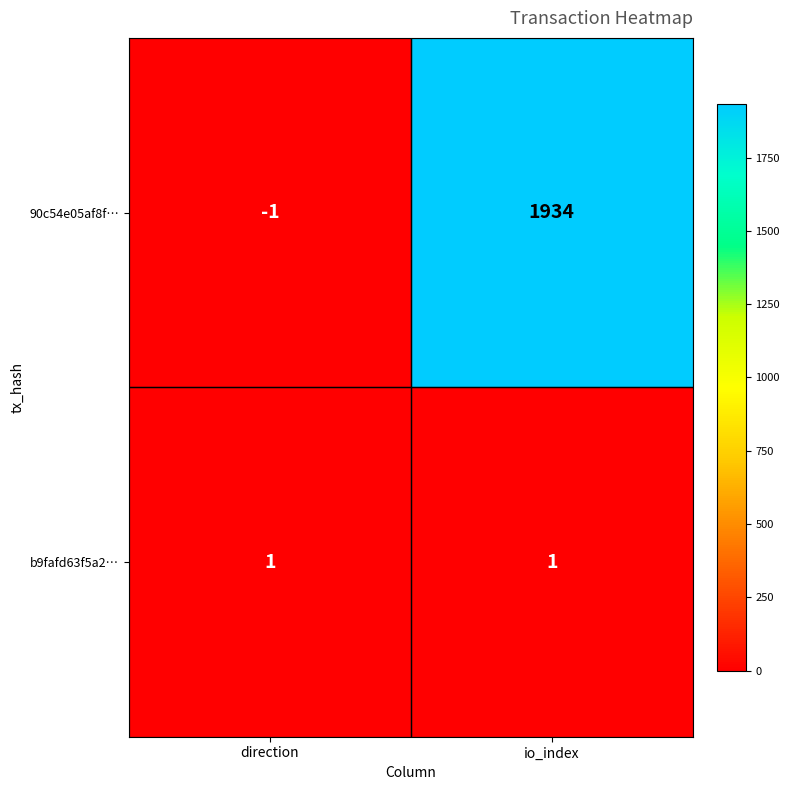

Which series has the largest total across all categories?

90c54e05af8f…